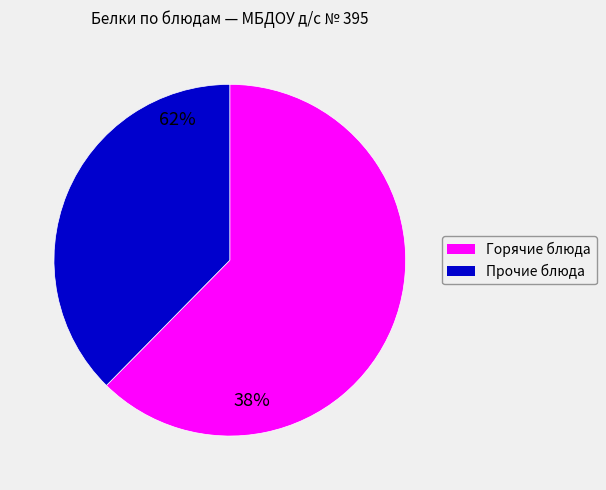

Count the number of slices in the pie.

2